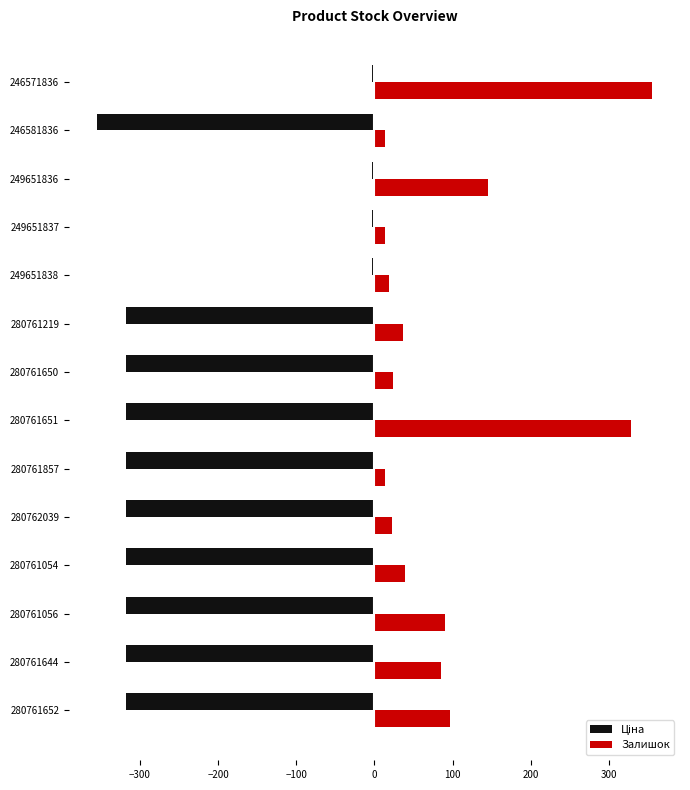

What is the minimum value for Залишок?

13.0